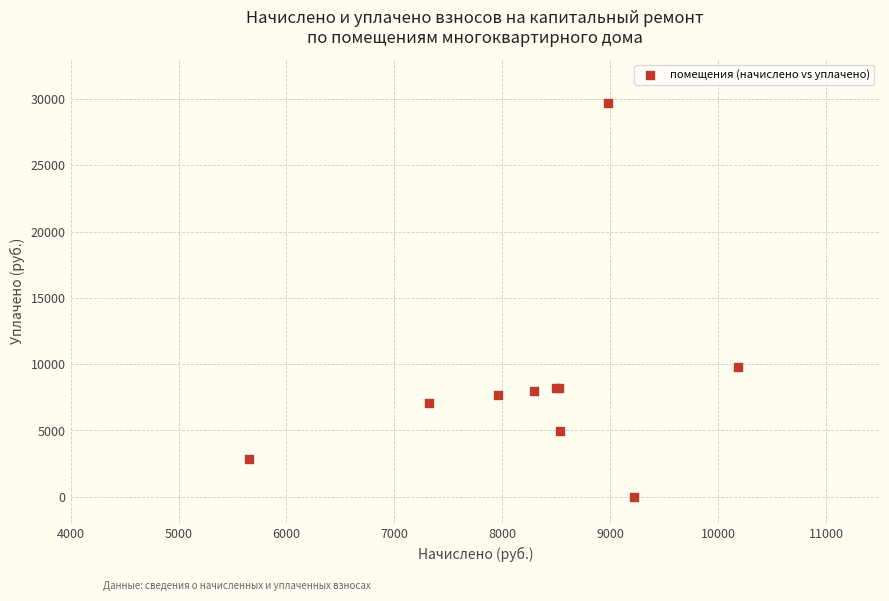

What Y value in the scatter plot is closest to 14830?

9807.8